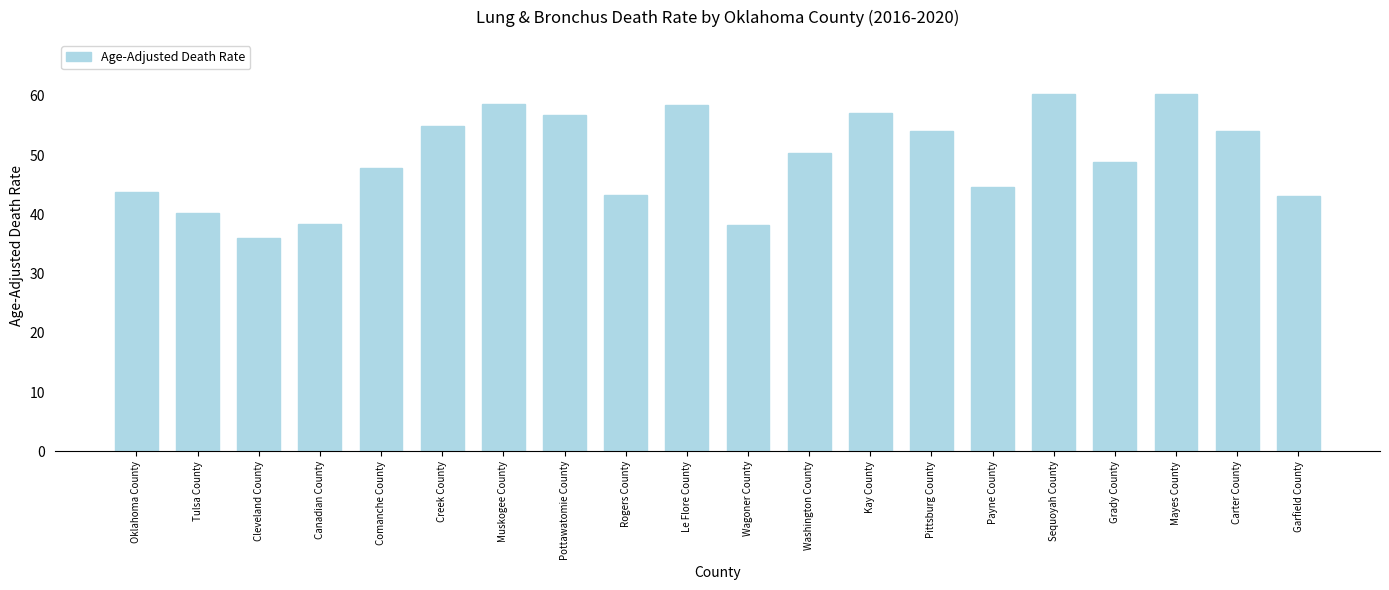

Which label corresponds to the smallest value in the chart?

Cleveland County